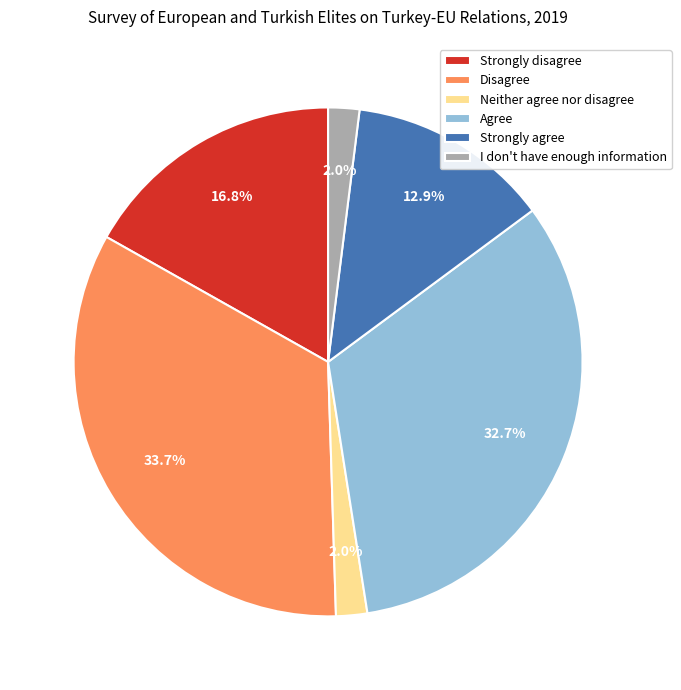

What is the largest slice in the pie chart?

Disagree